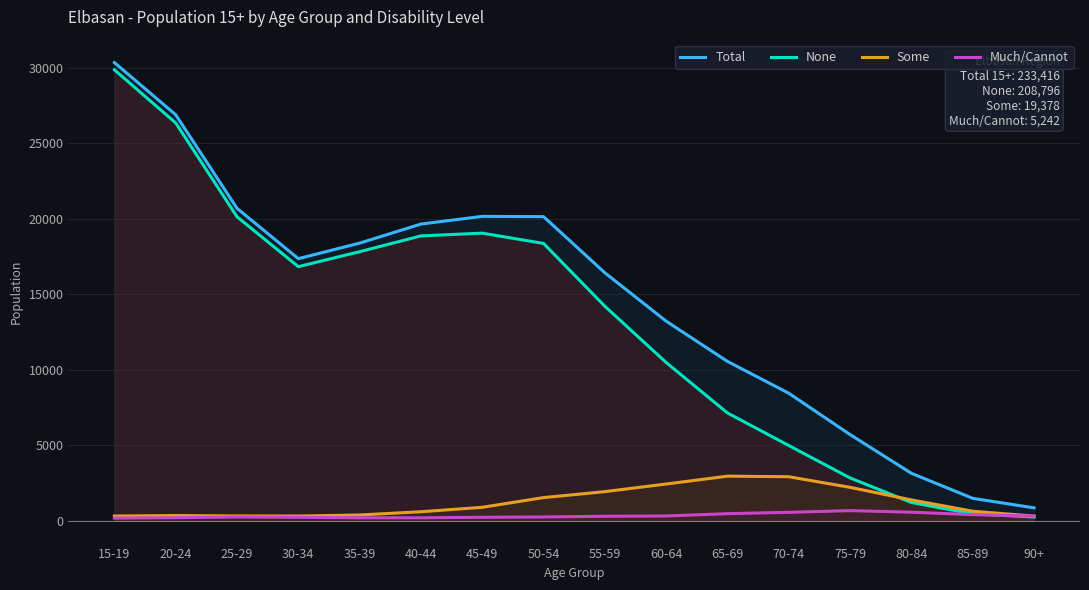

What value does the Some series have at 75-79?

2208